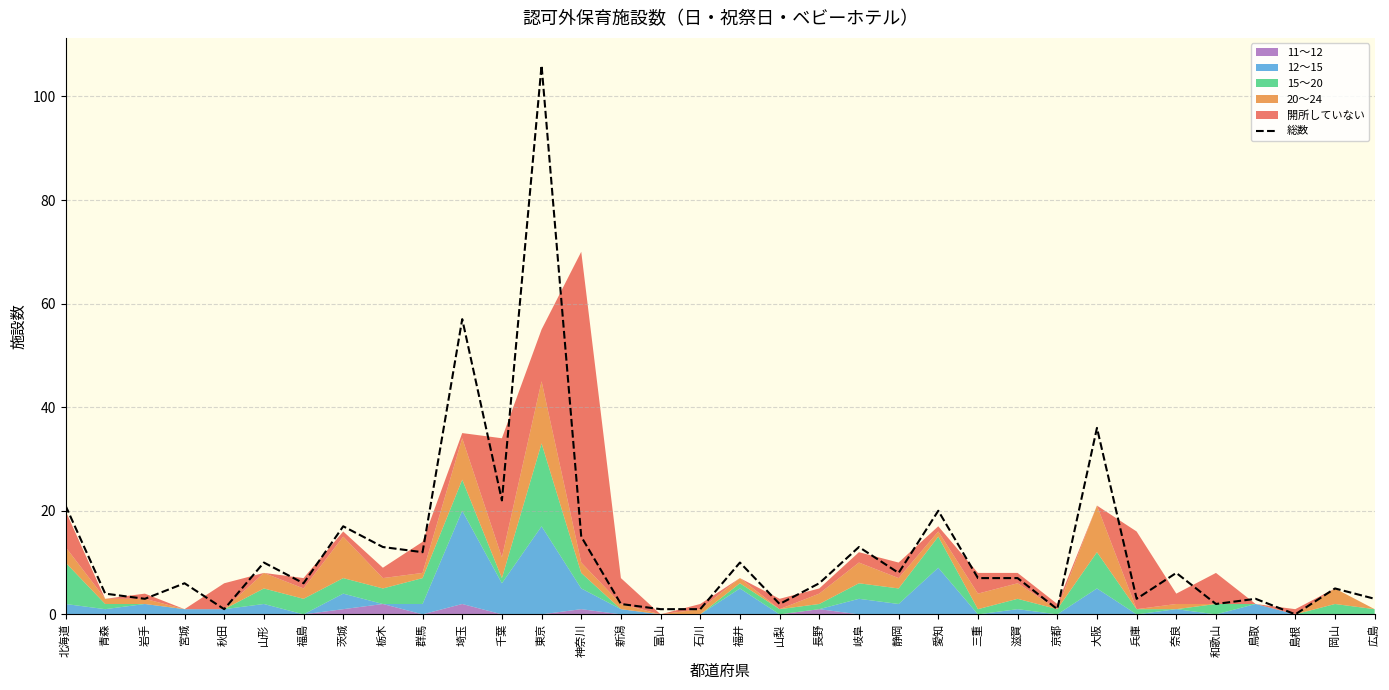

Reading left to right, extract all data points from this chart.

北海道=21	青森=4	岩手=3	宮城=6	秋田=1	山形=10	福島=6	茨城=17	栃木=13	群馬=12	埼玉=57	千葉=22	東京=106	神奈川=15	新潟=2	富山=1	石川=1	福井=10	山梨=2	長野=6	岐阜=13	静岡=8	愛知=20	三重=7	滋賀=7	京都=1	大阪=36	兵庫=3	奈良=8	和歌山=2	鳥取=3	島根=0	岡山=5	広島=3